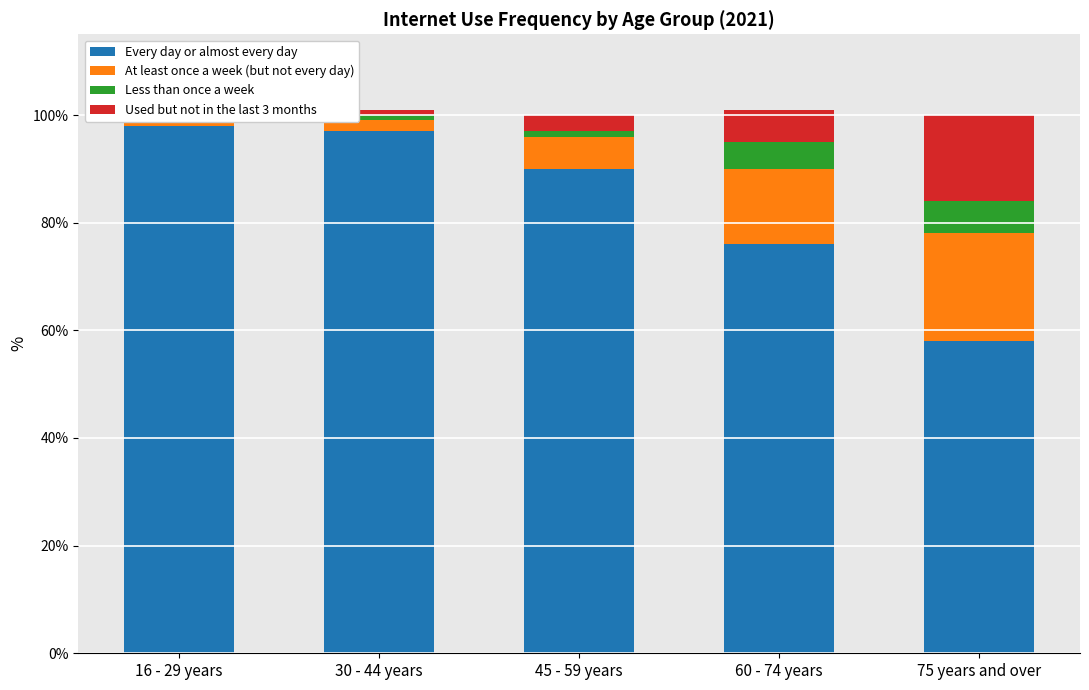

Reading left to right, transcribe all the data shown in this chart.

Every day or almost every day: 16 - 29 years=98	30 - 44 years=97	45 - 59 years=90	60 - 74 years=76	75 years and over=58
At least once a week (but not every day): 16 - 29 years=1	30 - 44 years=2	45 - 59 years=6	60 - 74 years=14	75 years and over=20
Less than once a week: 16 - 29 years=1	30 - 44 years=1	45 - 59 years=1	60 - 74 years=5	75 years and over=6
Used but not in the last 3 months: 16 - 29 years=0	30 - 44 years=1	45 - 59 years=3	60 - 74 years=6	75 years and over=16